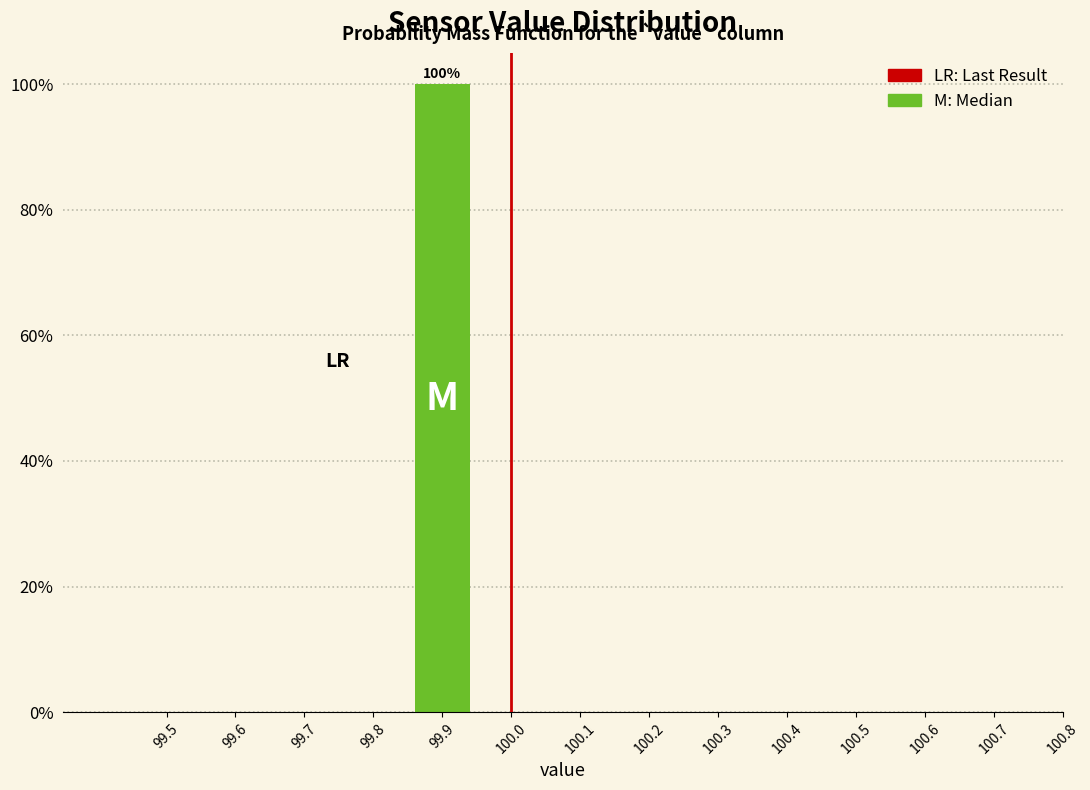

Reading left to right, transcribe all the data shown in this chart.

99.5=0	99.6=0	99.7=0	99.8=0	99.9=100	100.0=0	100.1=0	100.2=0	100.3=0	100.4=0	100.5=0	100.6=0	100.7=0	100.8=0